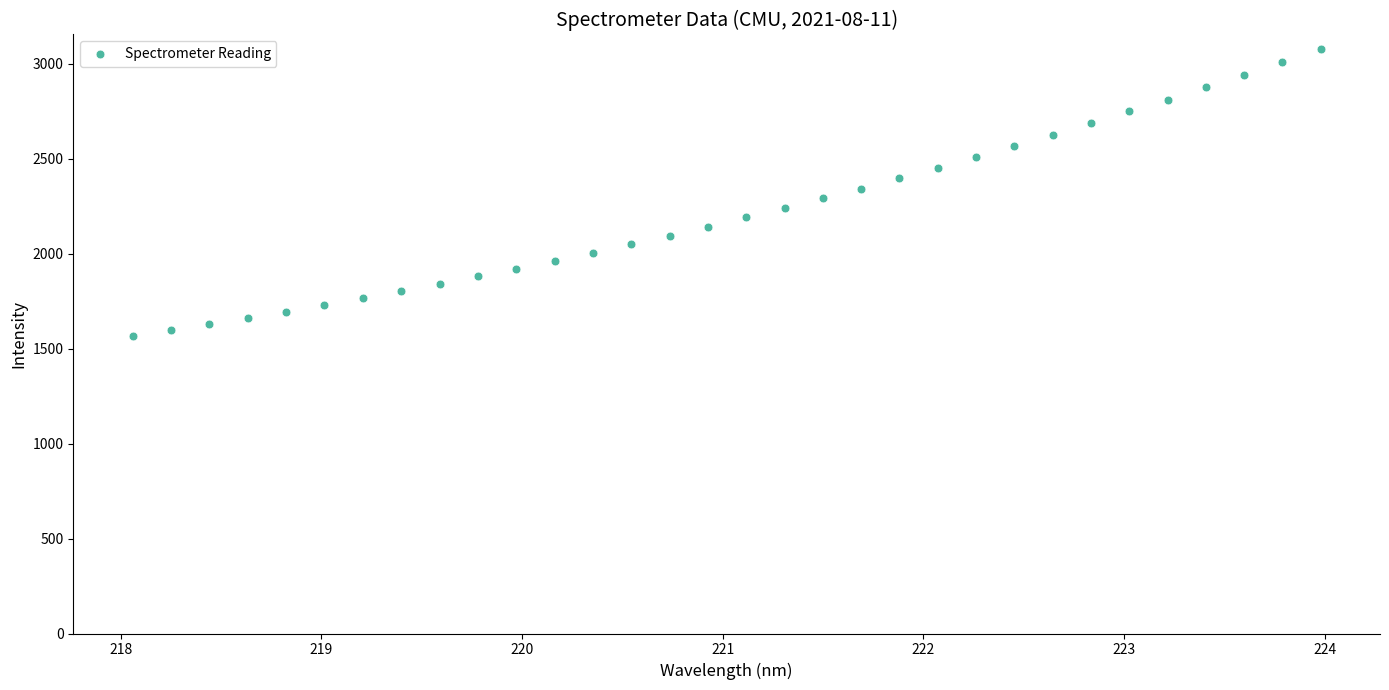

What is the range of X values (max minus min)?

5.9